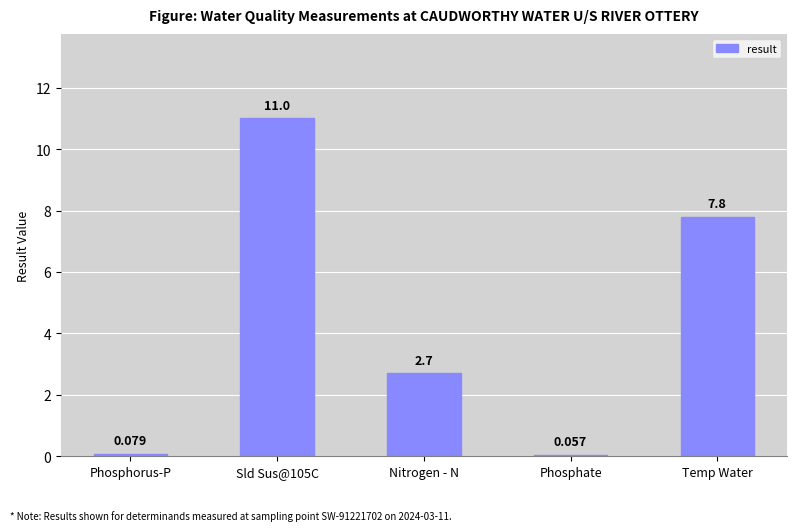

What is the sum of the values at Temp Water and Phosphate?

7.9